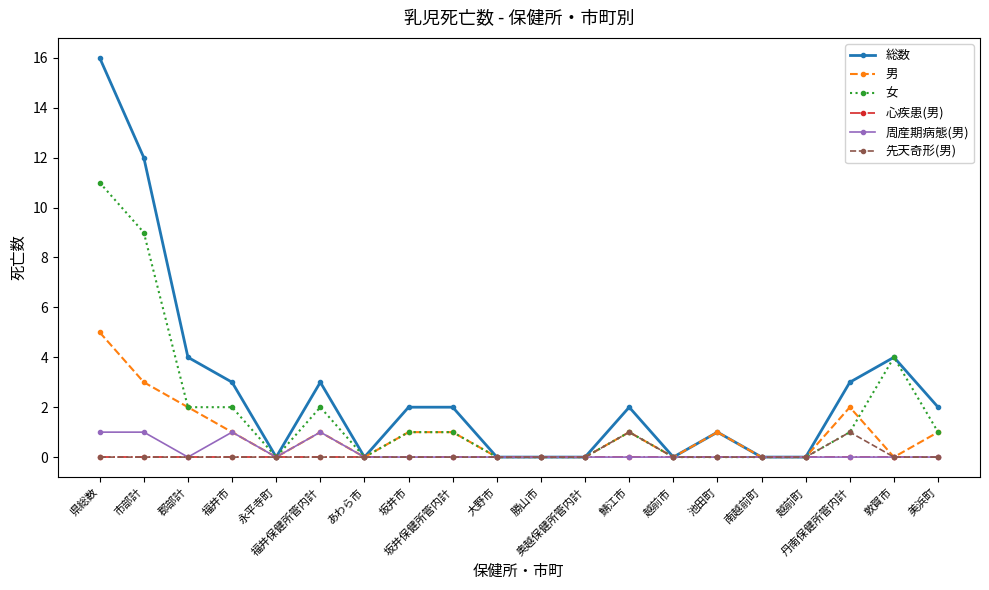

Which series has the widest spread of values?

総数